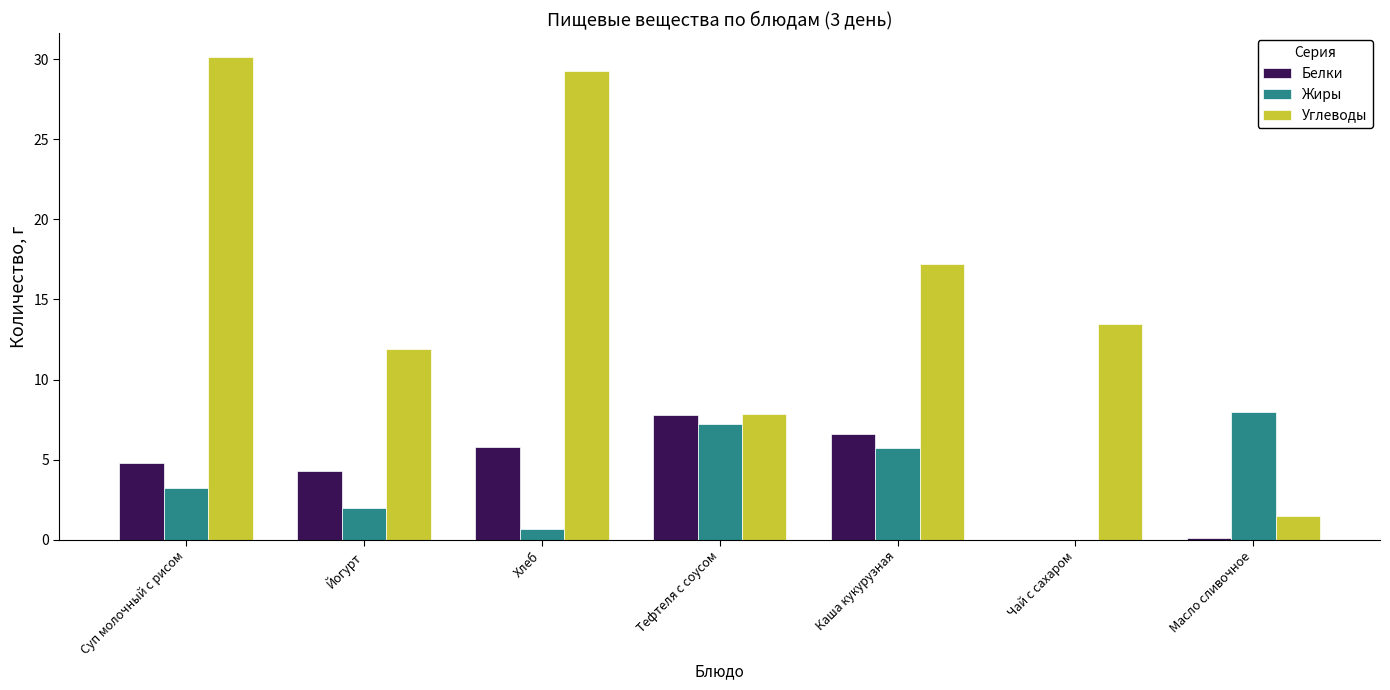

How many series are shown in this chart?

3